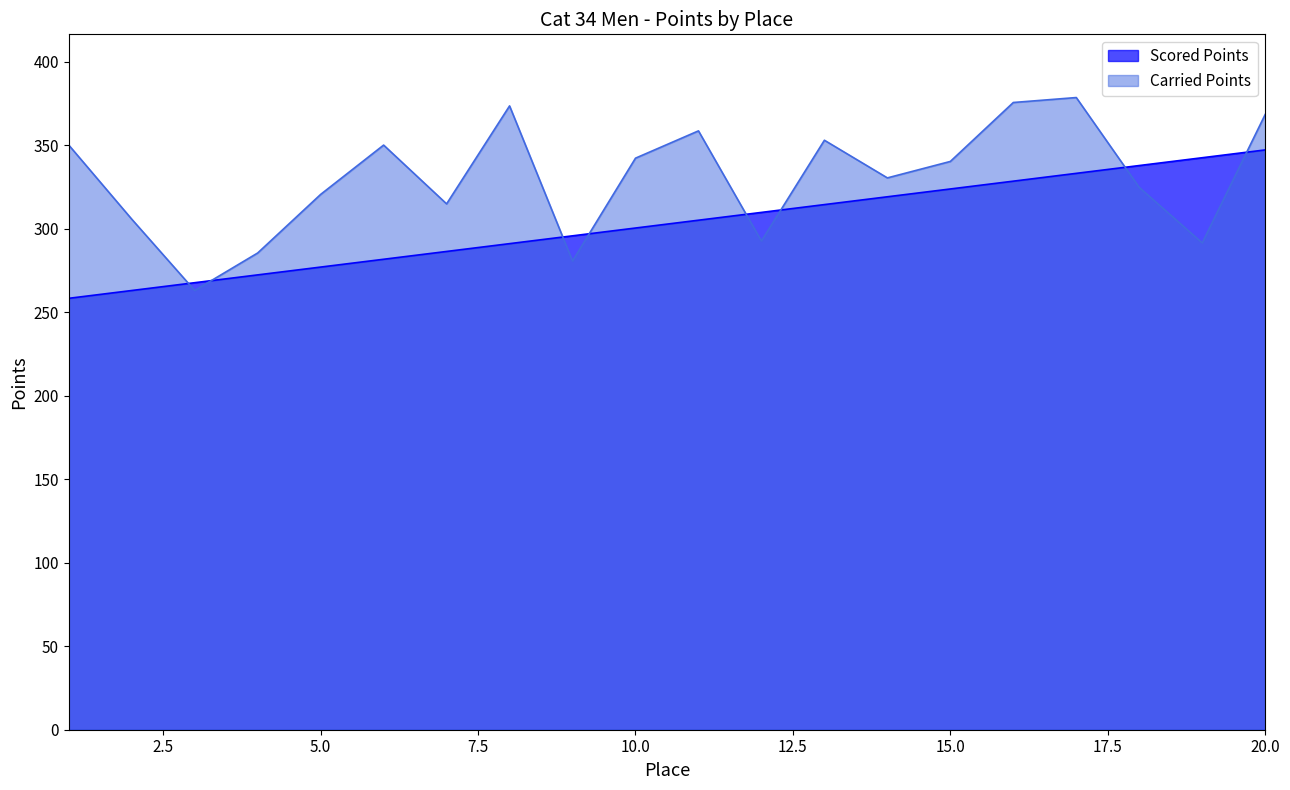

What is the average value of the Carried Points series?

329.9